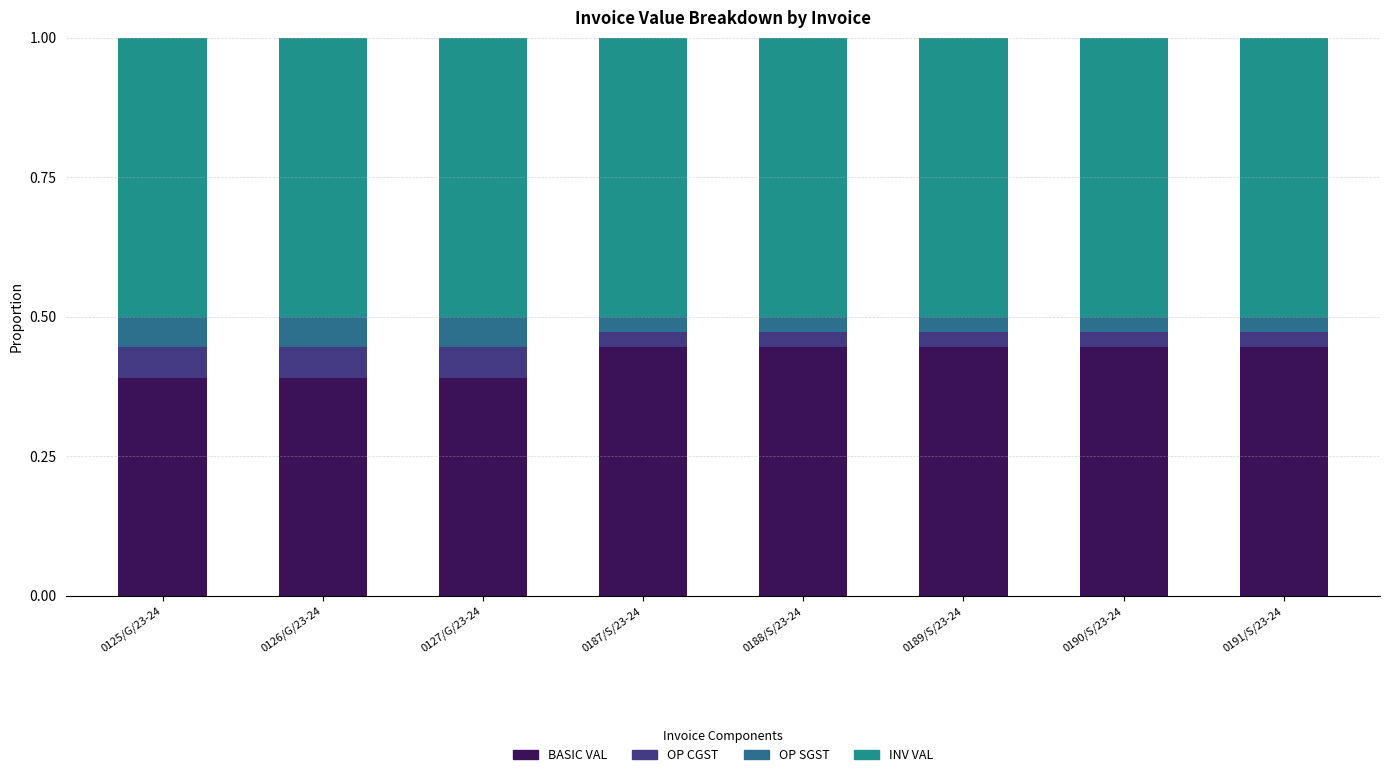

List the series in order of their peak value, lowest first.

OP CGST, OP SGST, BASIC VAL, INV VAL